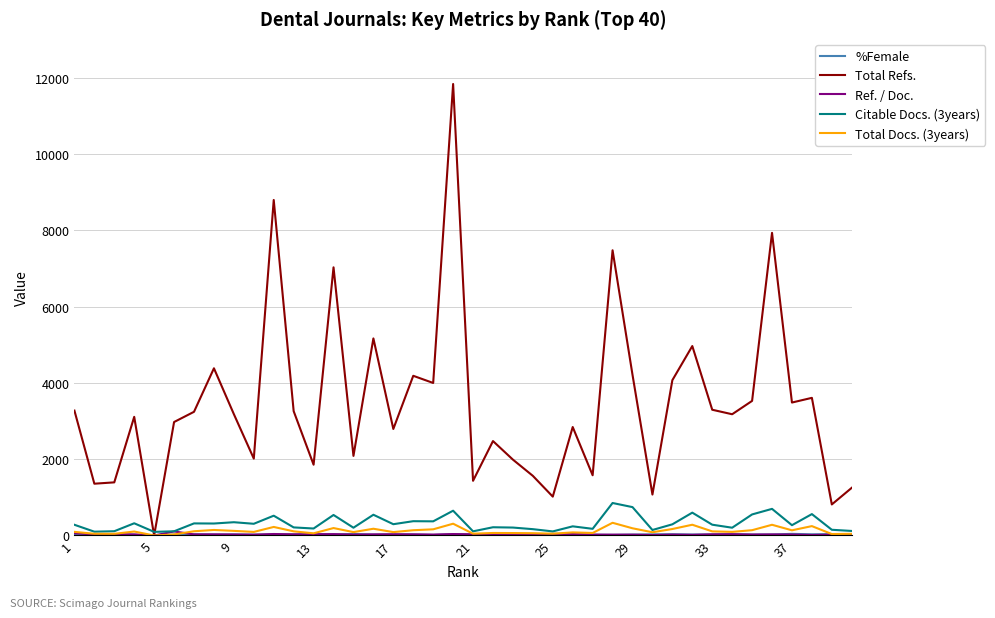

True or false: Total Refs. has more than 1 interior local peaks.

True